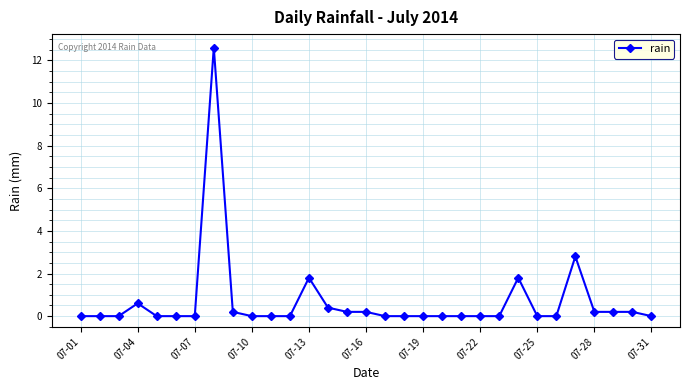

What is the maximum value shown in the chart?

12.6